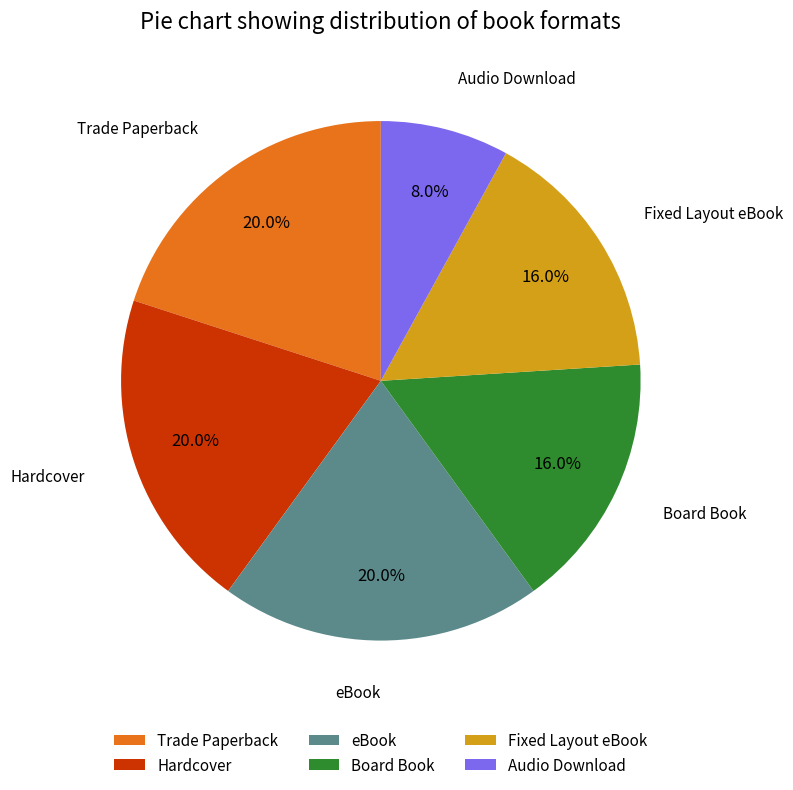

What portion of the pie excludes Audio Download?

92.0%